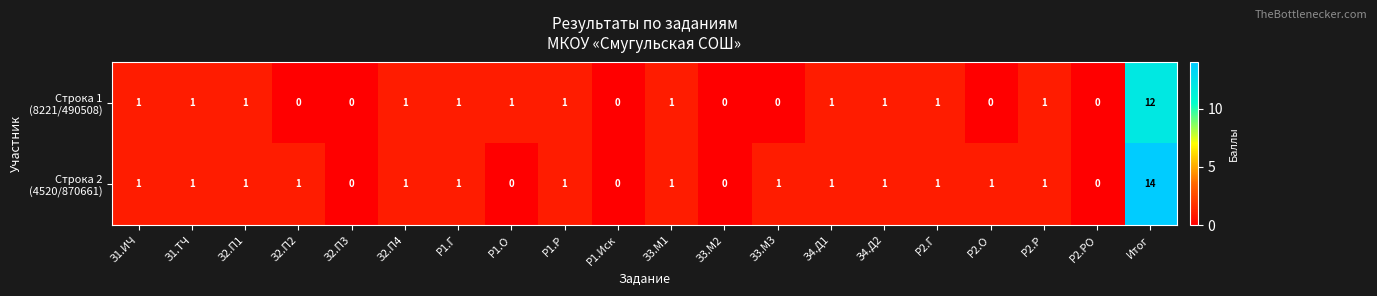

At which category is the sum across all series the highest?

Итог